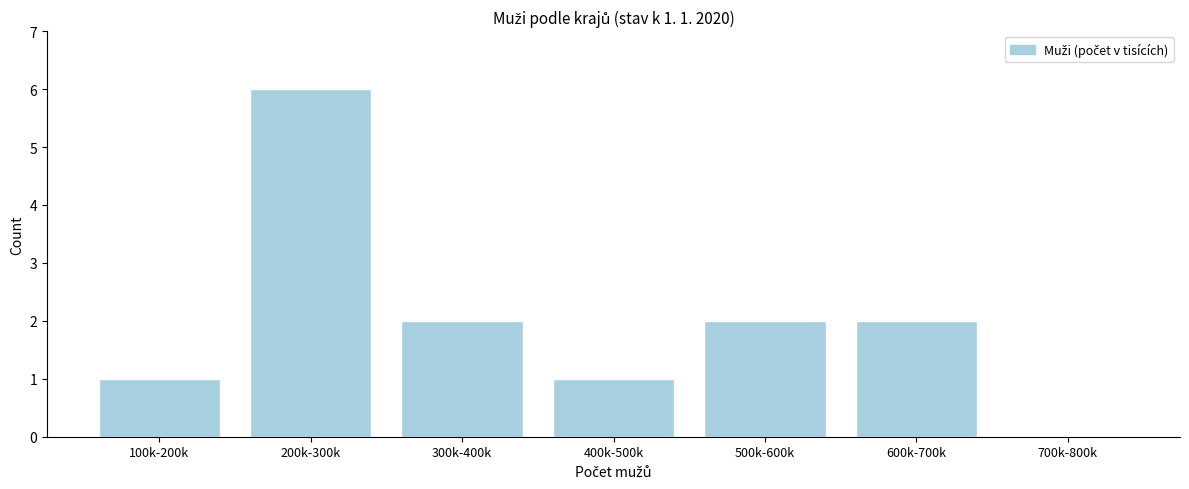

Reading left to right, list all the values displayed in this chart.

100k-200k=1	200k-300k=6	300k-400k=2	400k-500k=1	500k-600k=2	600k-700k=2	700k-800k=0